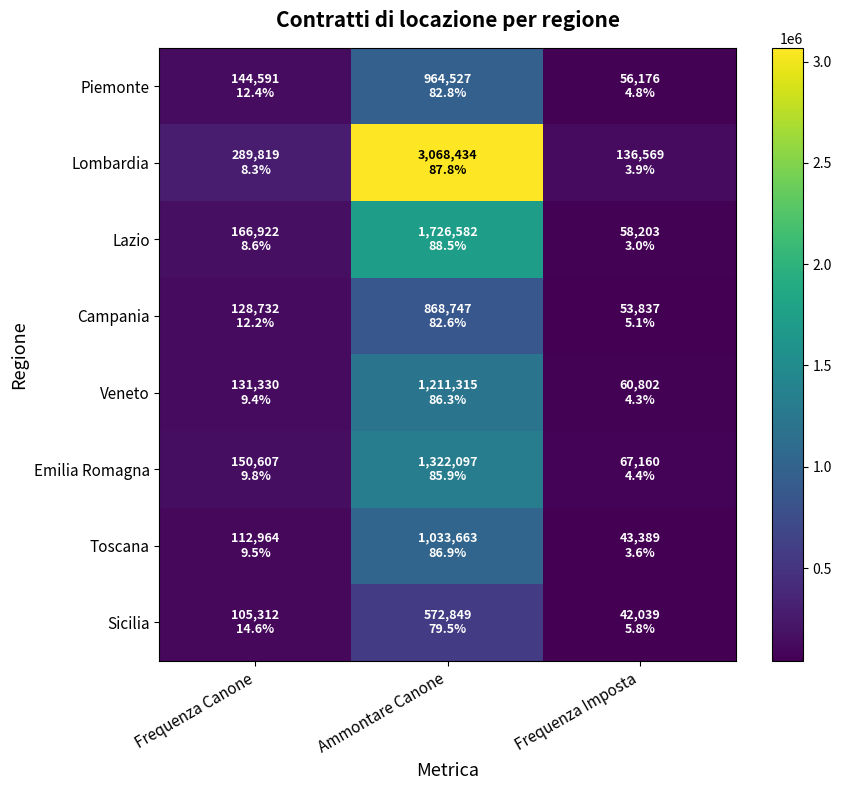

At how many categories does at least one series exceed 2310562?

1